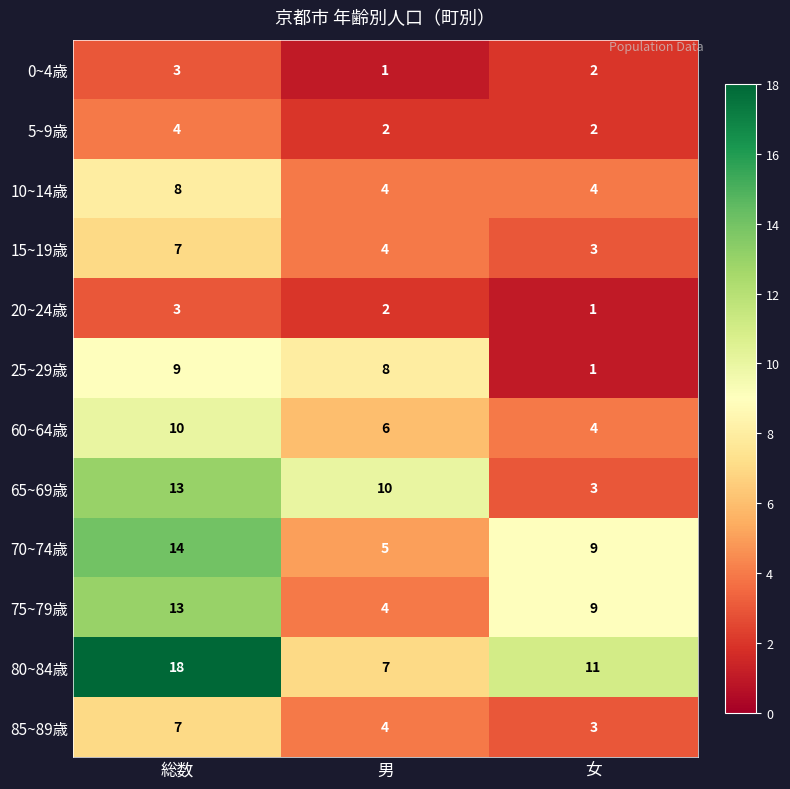

Which series has the largest total across all categories?

80~84歳